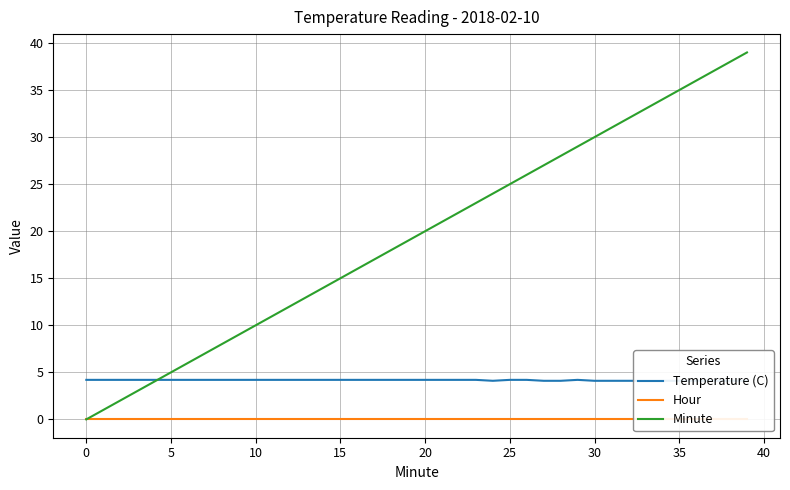

What is the highest value of the Minute series?

39